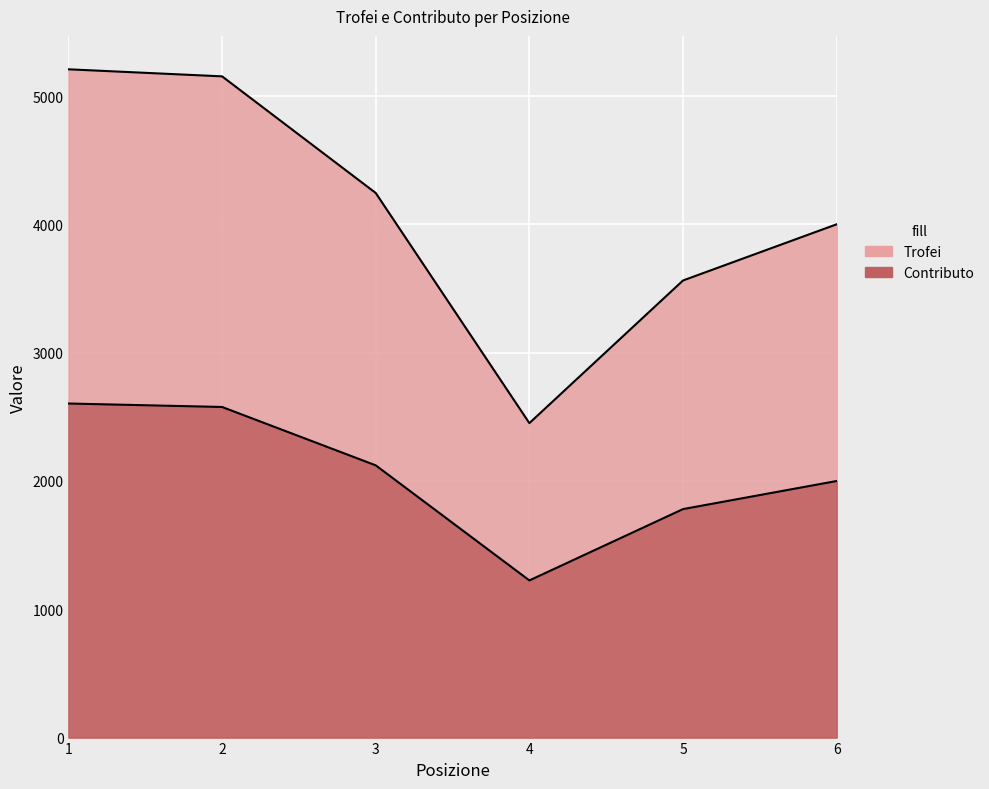

What is the difference between the maximum and second lowest values in the Contributo series?

823